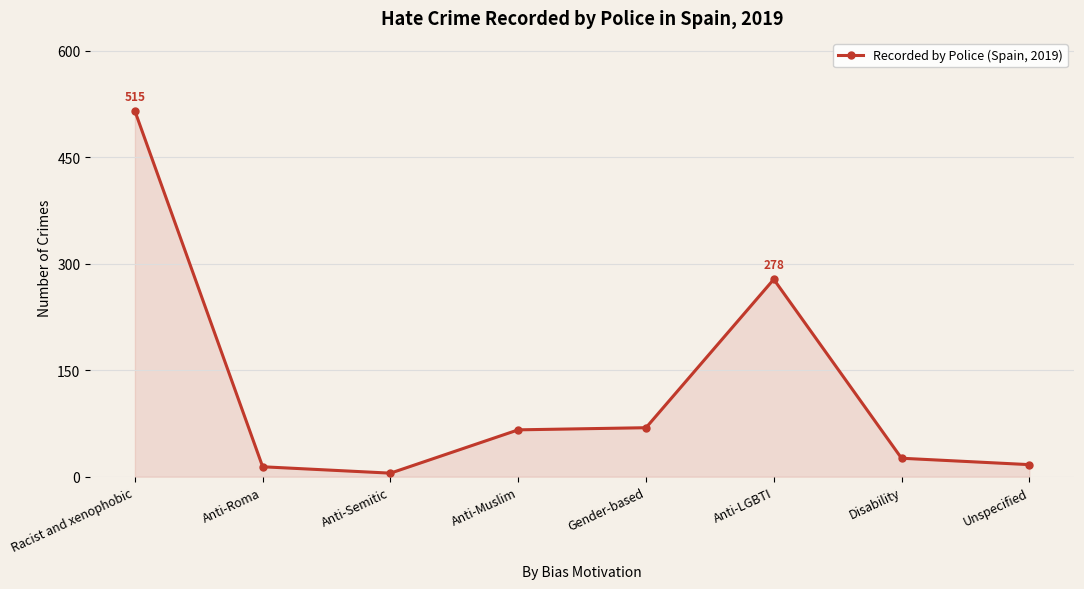

Reading left to right, extract all data points from this chart.

515	14	5	66	69	278	26	17